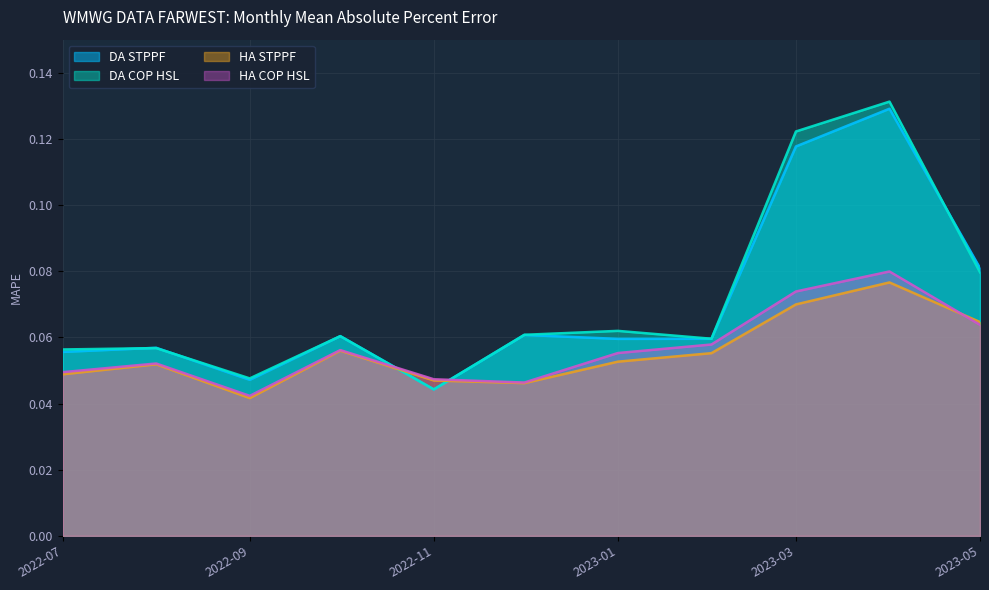

Which series has the largest total across all categories?

DA COP HSL